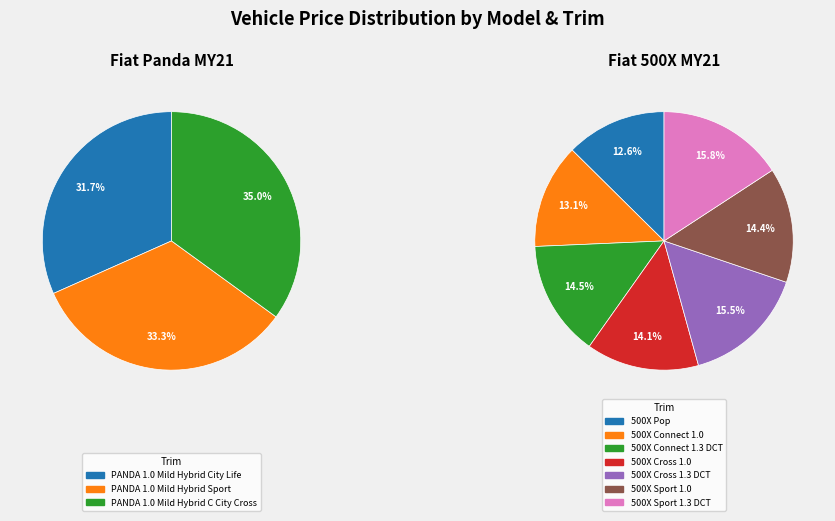

Does any single category account for the majority?

No